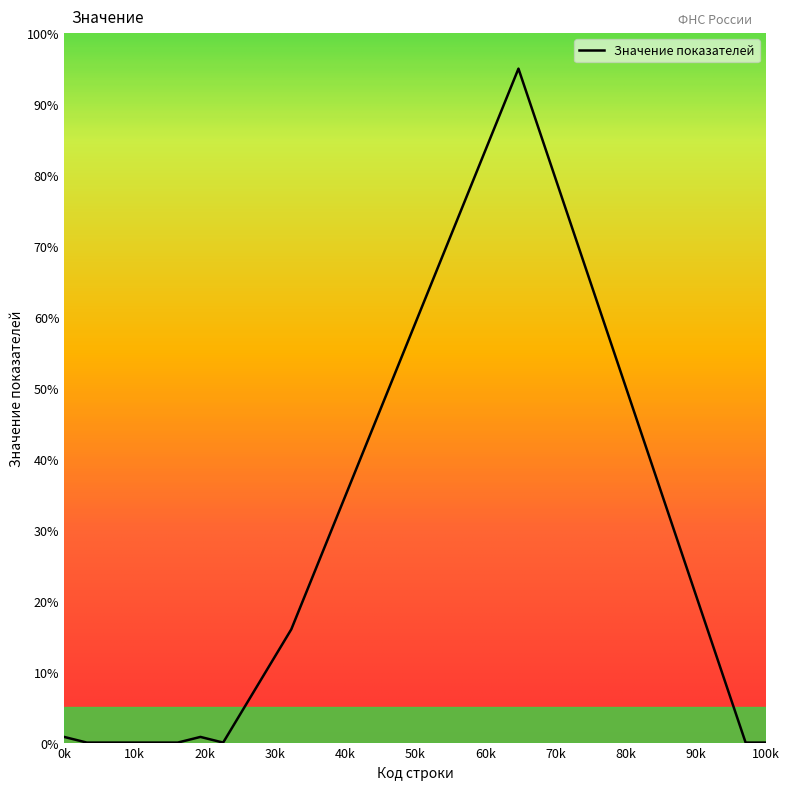

What is the greatest value displayed?

95.0